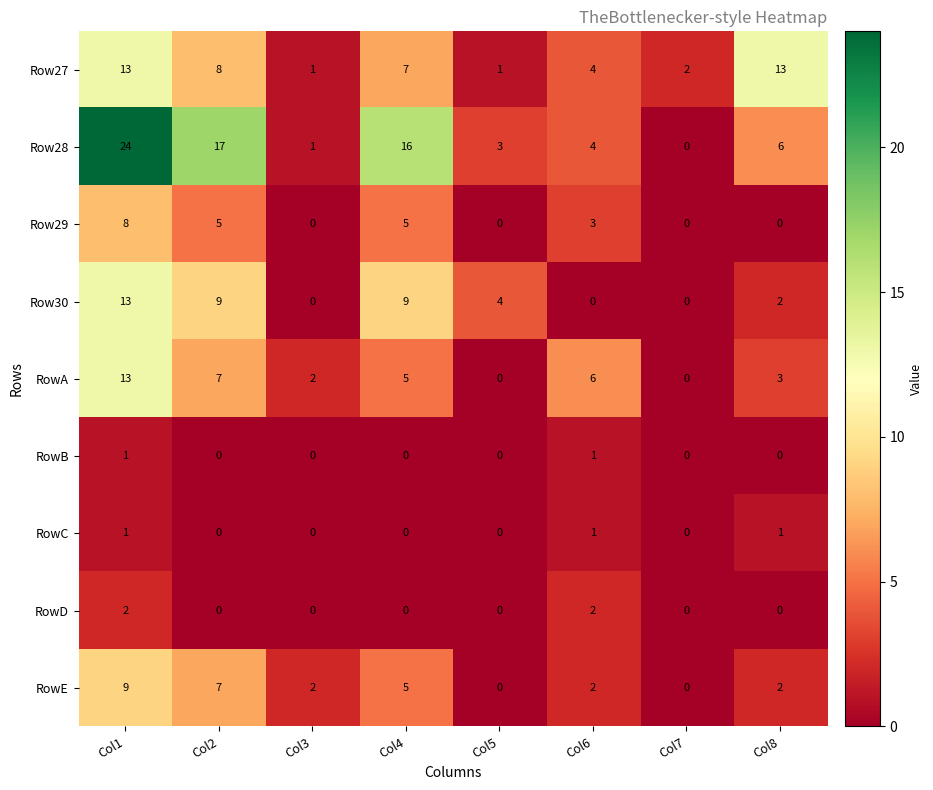

What is the greatest value displayed?

24